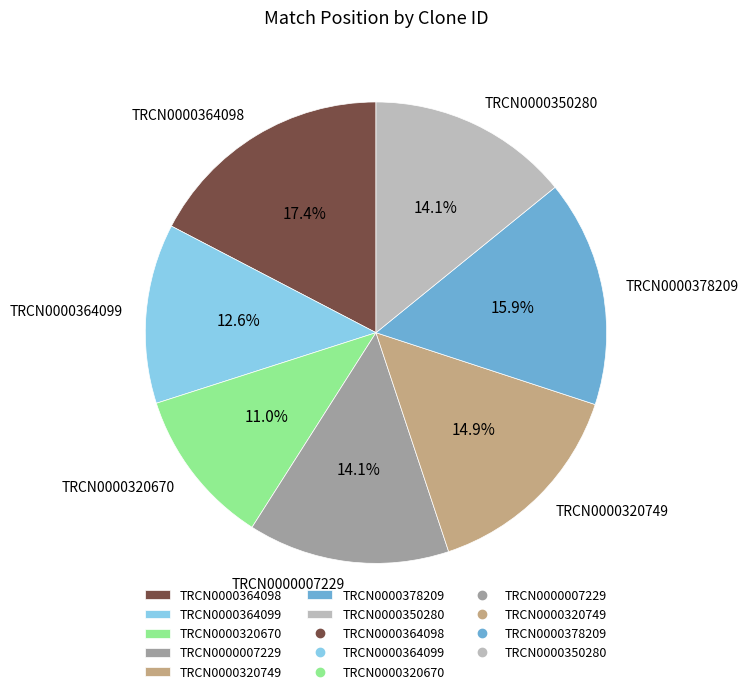

Do TRCN0000007229 and TRCN0000364099 together represent more than half of the pie?

No